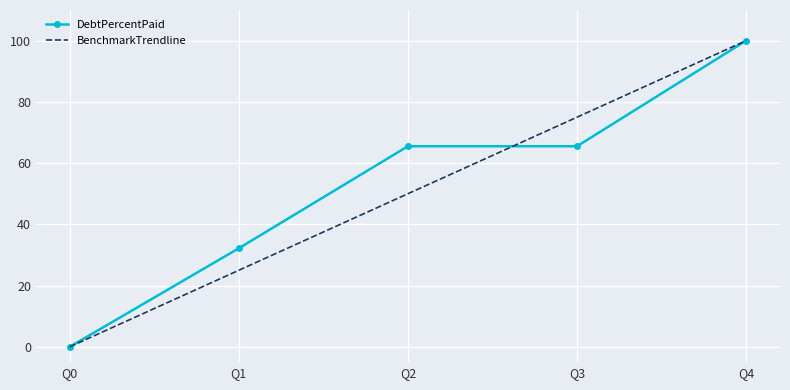

Read the DebtPercentPaid value at Q3.

65.5